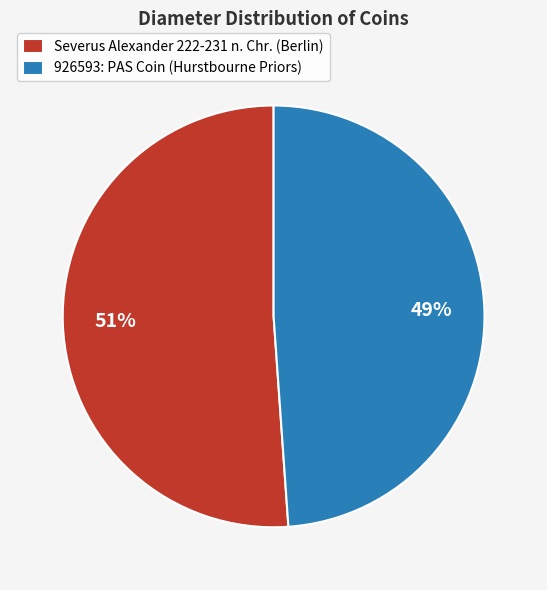

Which category has the smallest portion of the pie?

926593: PAS Coin (Hurstbourne Priors)